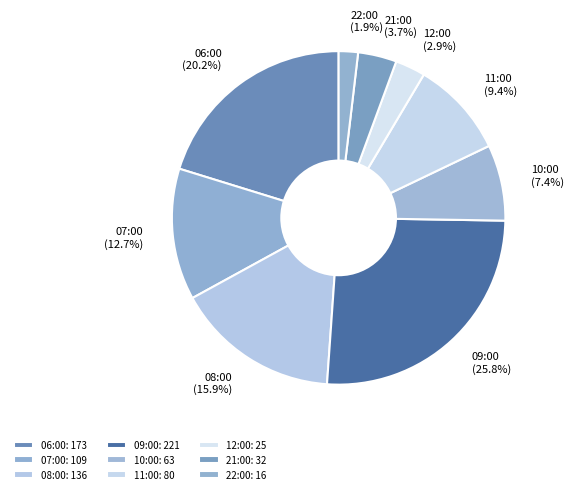

Between 08:00 and 06:00, which is larger?

06:00